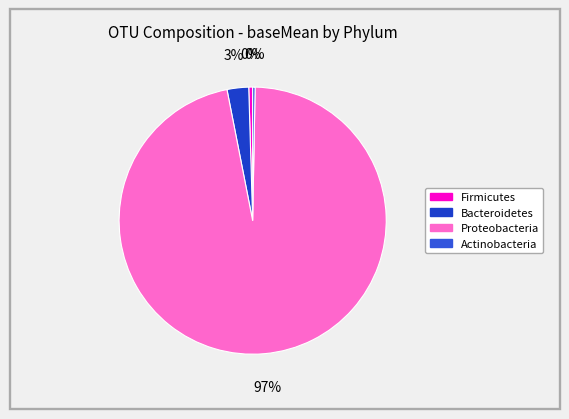

Which slice represents more than half of the pie?

Proteobacteria